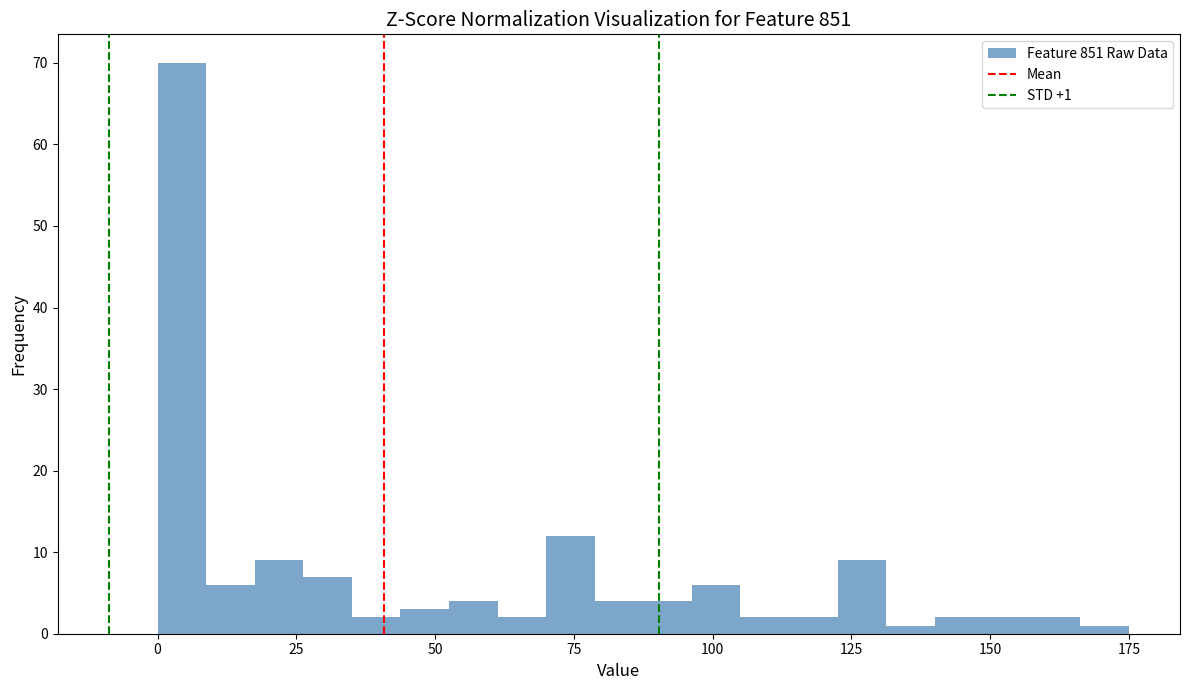

Around what value on the x-axis is the tallest bar? Give the approximate position of its centre, as read against the axis.

5